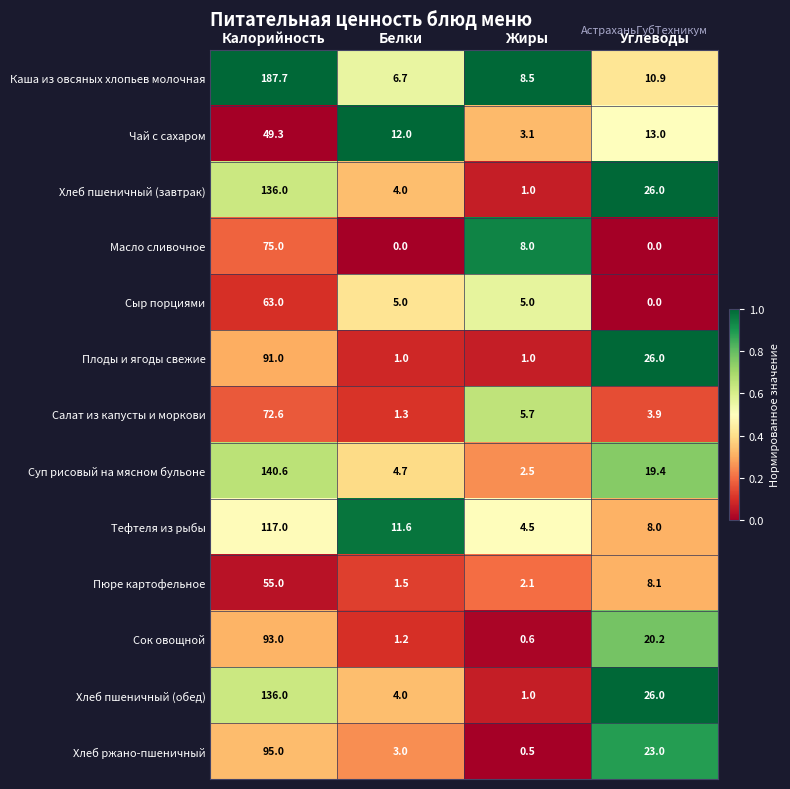

What is the maximum value shown in the chart?

187.7